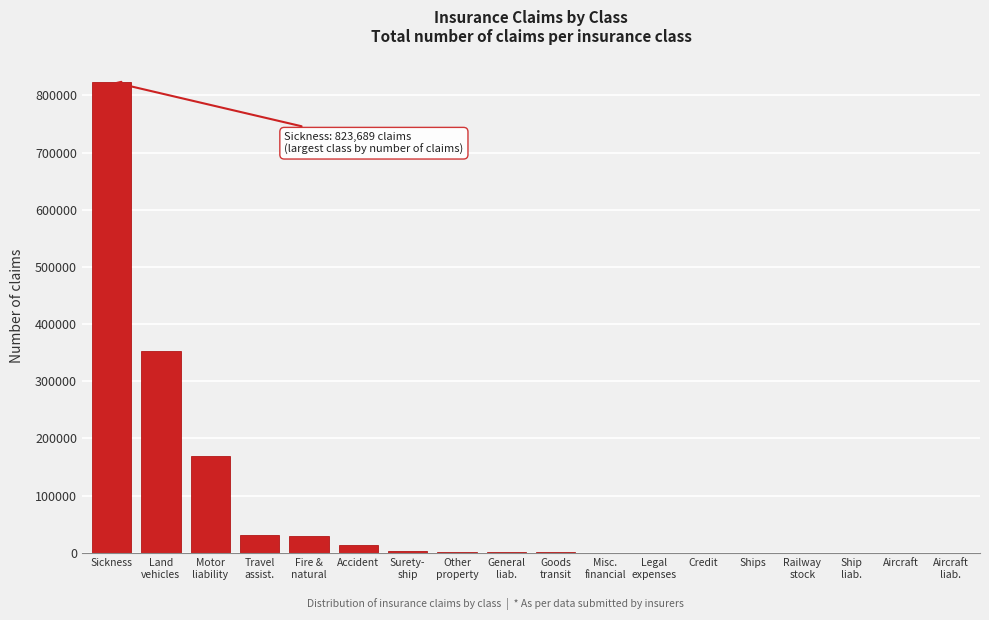

What is the maximum value shown in the chart?

823689.0